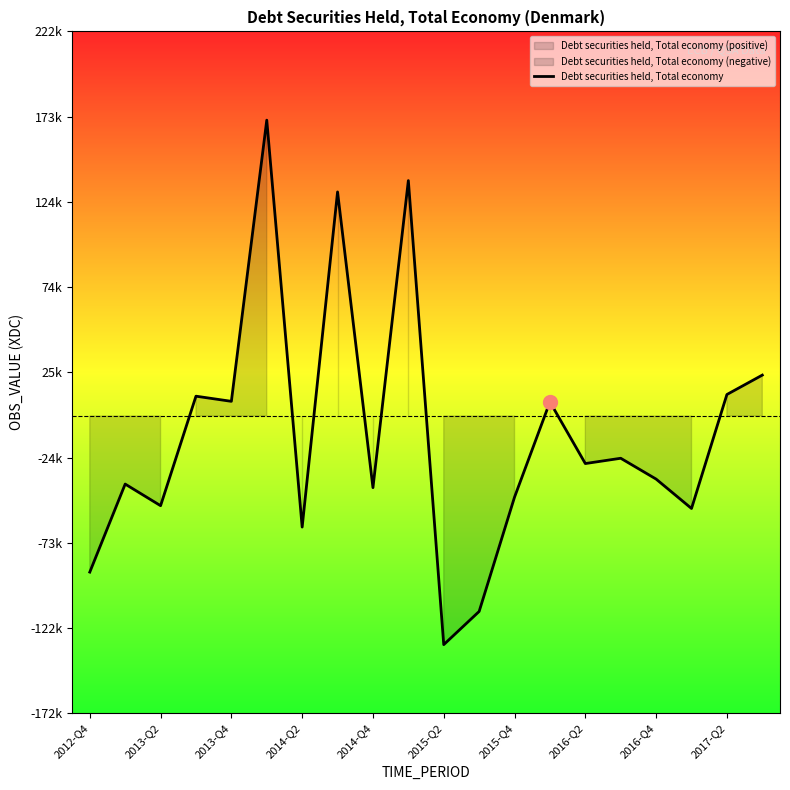

Reading left to right, extract all data points from this chart.

-90473	-39459	-51981	11475	8492	171447	-64377	129851	-41524	136417	-132512	-113274	-47023	8158	-27563	-24496	-36566	-53600	12447	23693